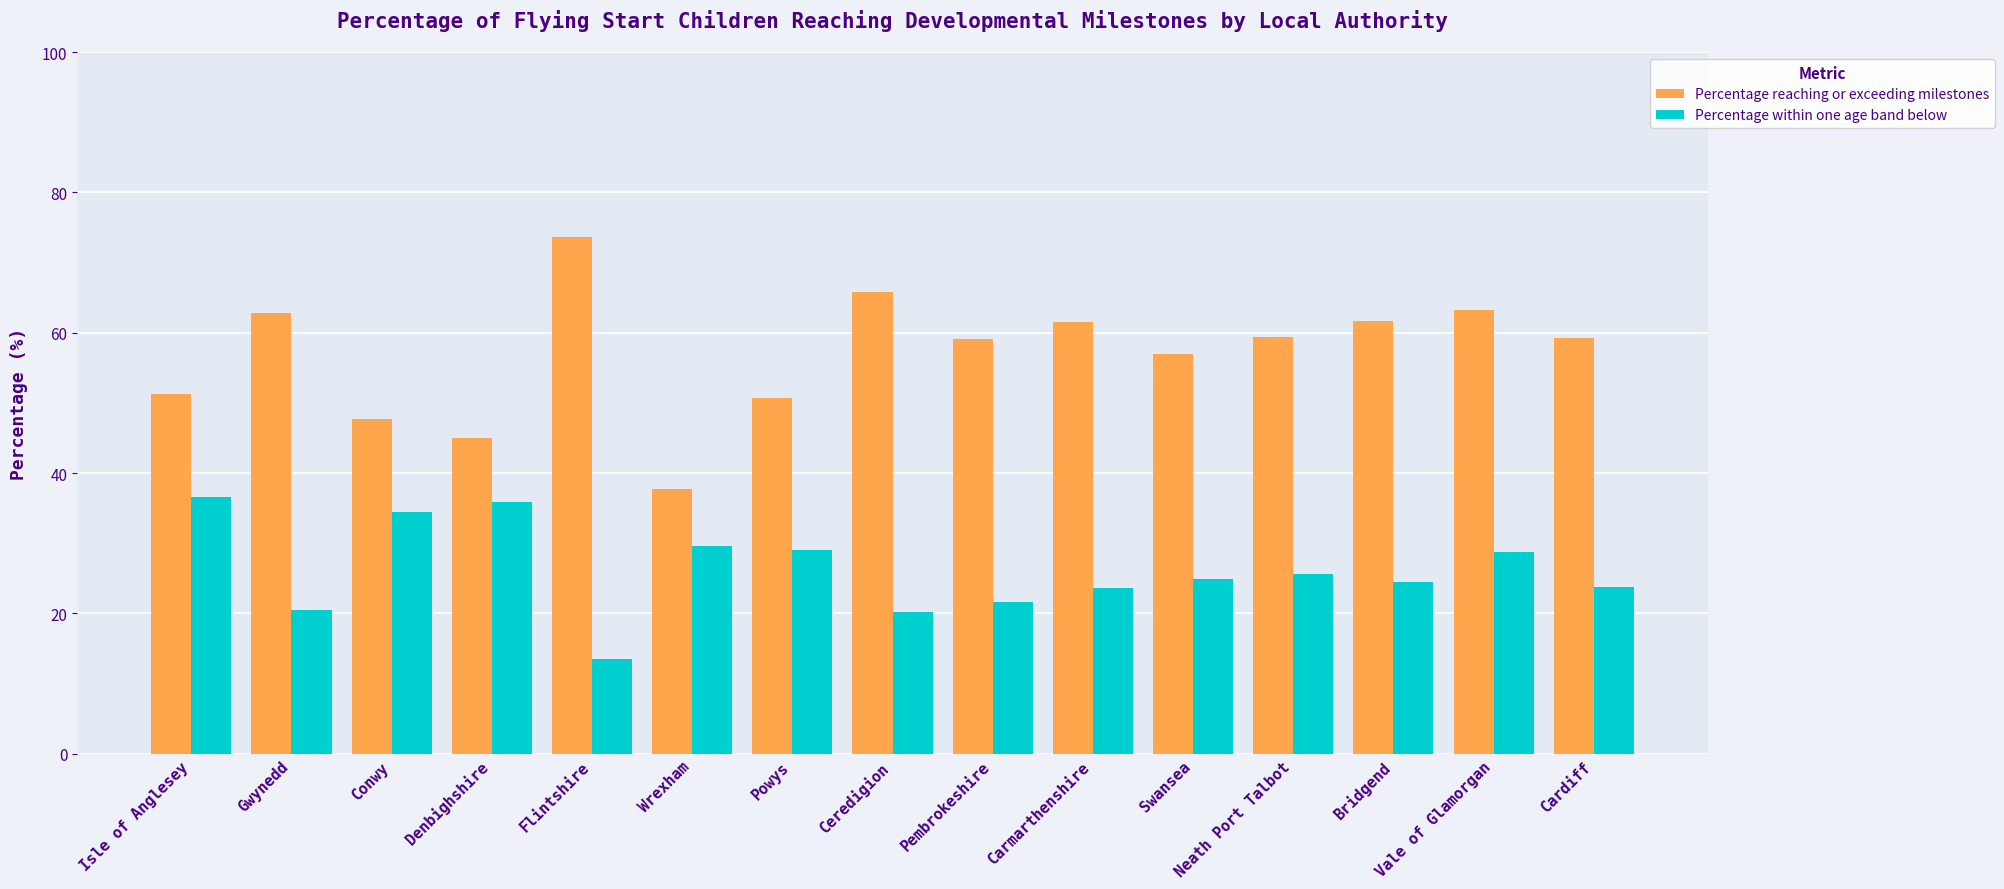

The Percentage within one age band below series shows 24.9 at Swansea. True or false?

True